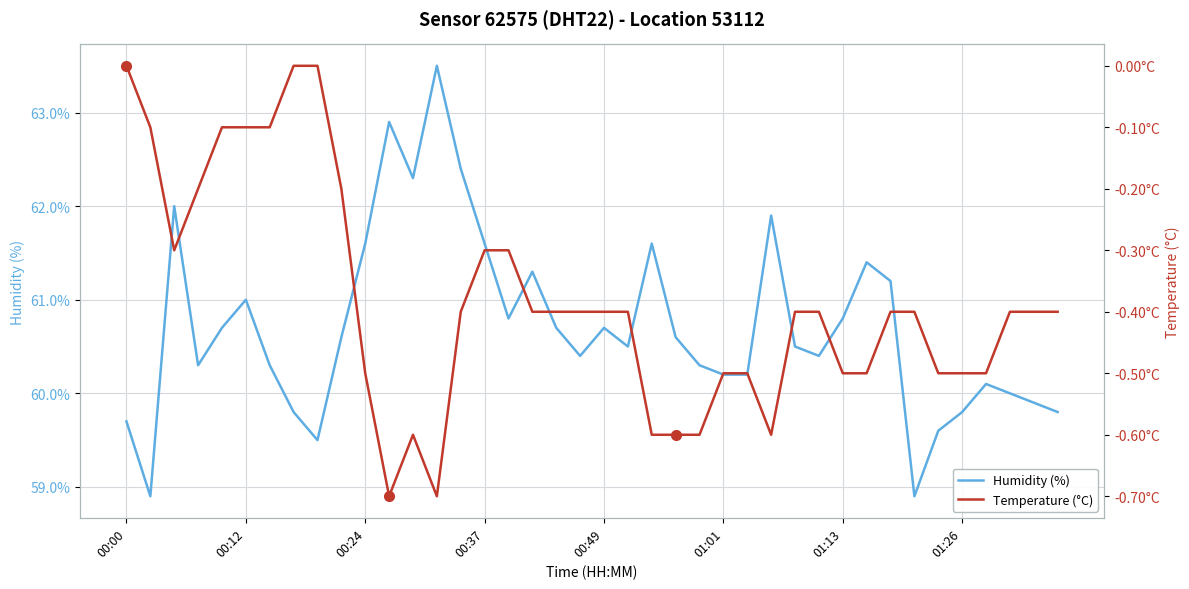

At which category is the sum across all series the highest?

13